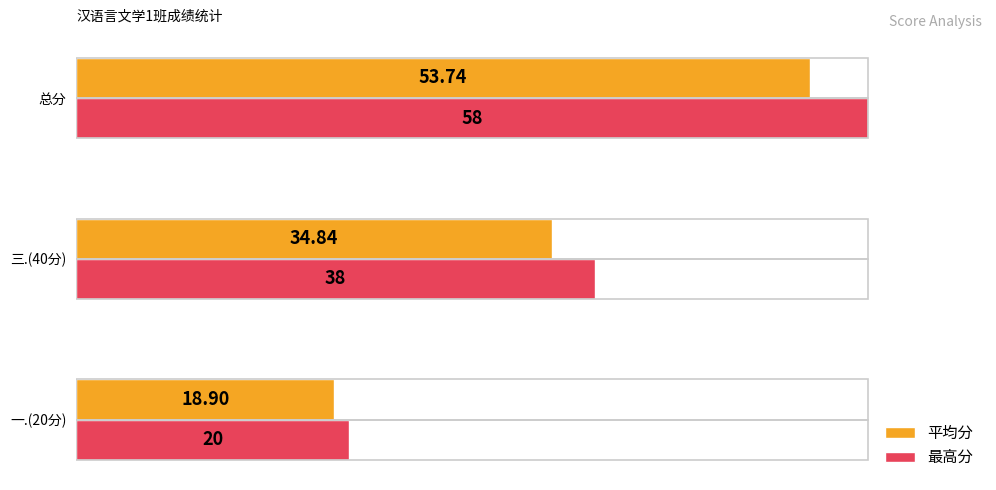

At 总分, list the series in order from smallest to largest.

平均分, 最高分